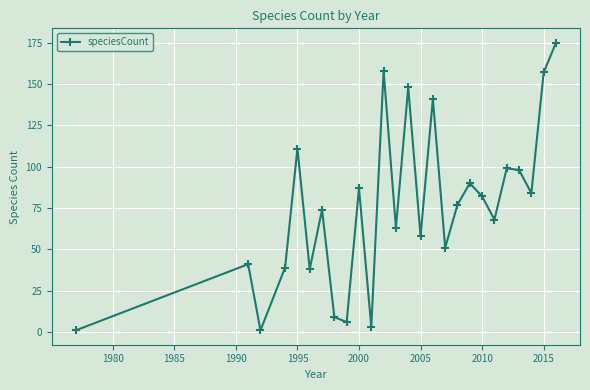

Reading left to right, list all the values displayed in this chart.

1	41	1	39	111	38	74	9	6	87	3	158	63	148	58	141	51	77	90	82	68	99	98	84	157	175